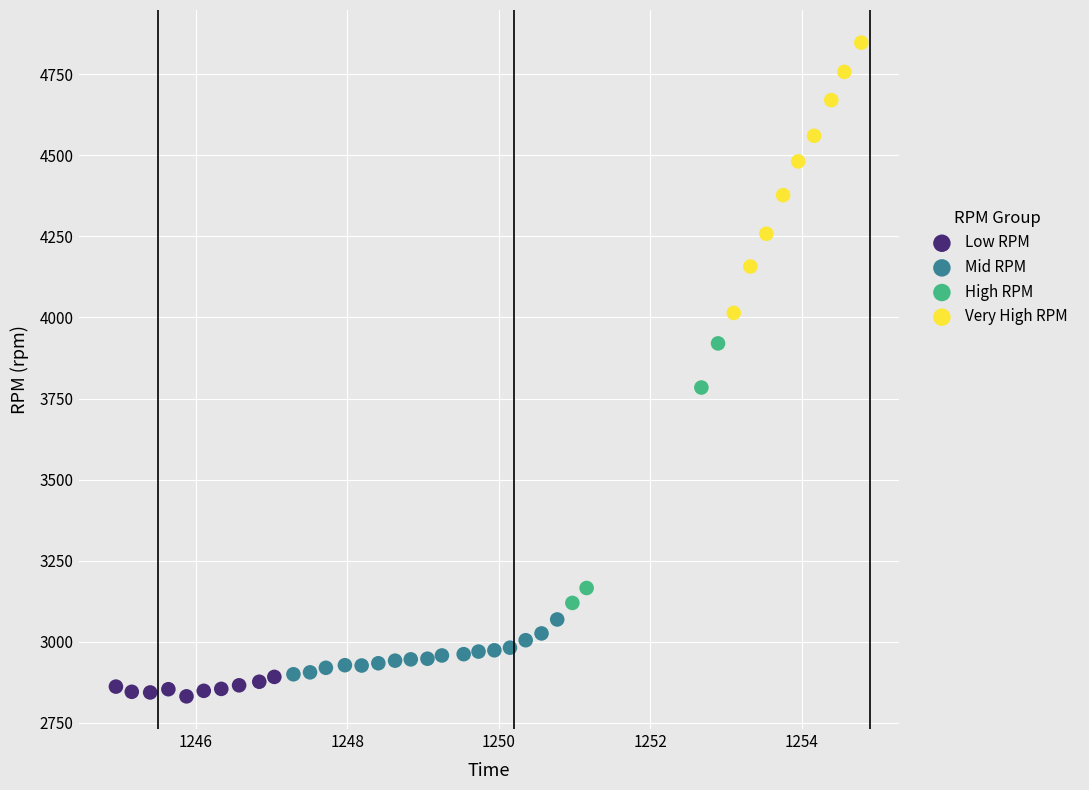

Which series reaches the maximum Y coordinate?

Very High RPM